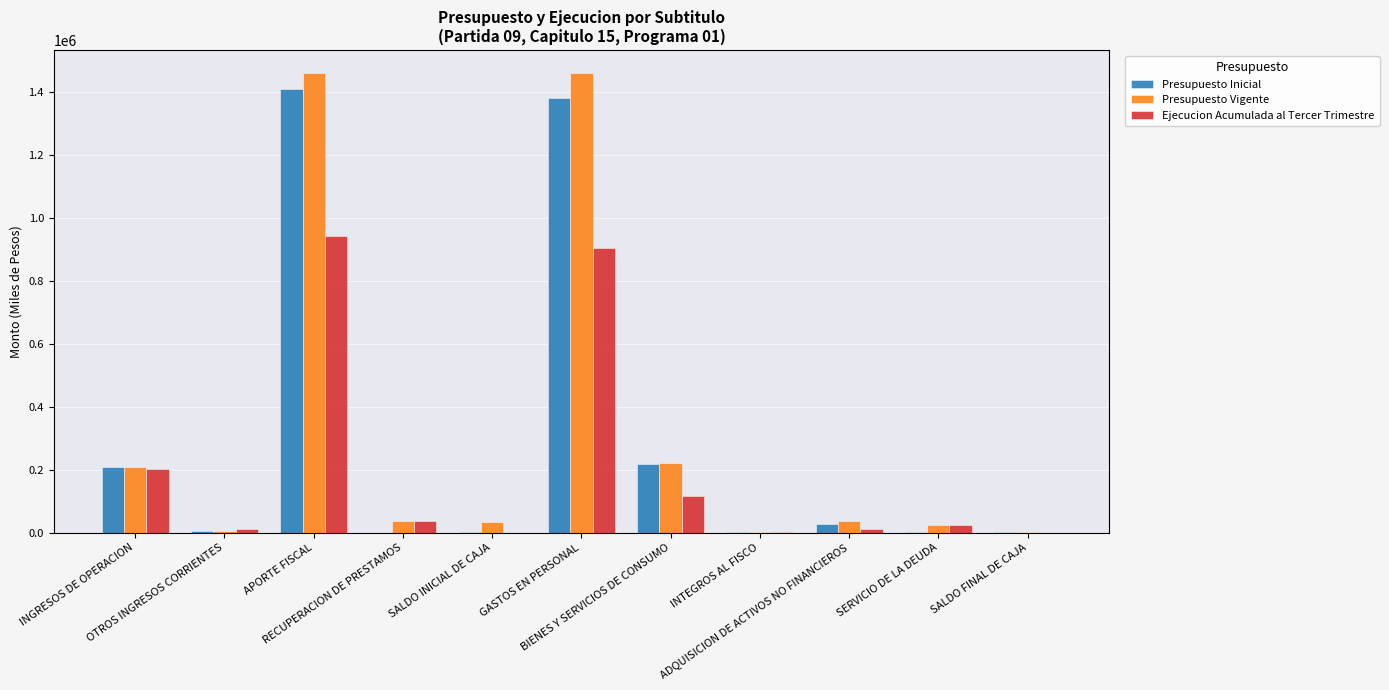

What is the highest value of the Presupuesto Vigente series?

1461504